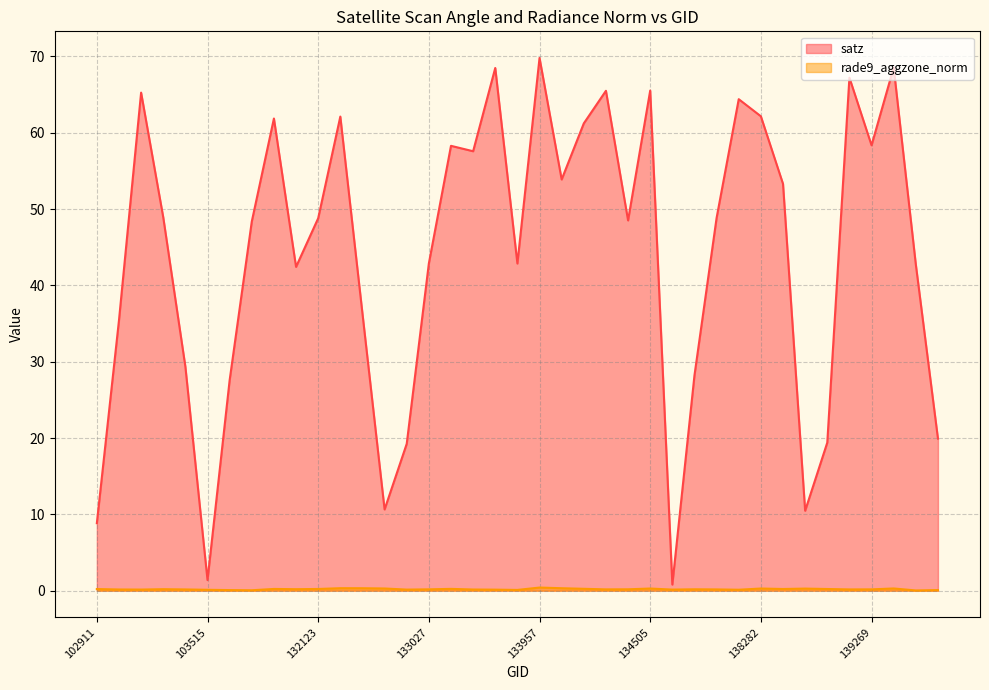

At which category does satz reach its first local valley?

103515